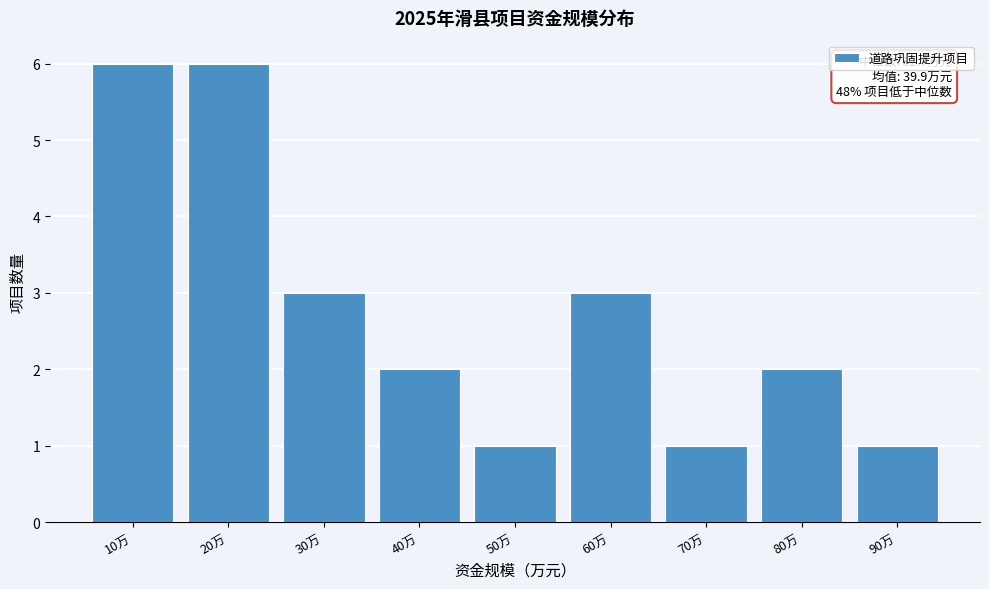

Reading left to right, extract all data points from this chart.

10万=6	20万=6	30万=3	40万=2	50万=1	60万=3	70万=1	80万=2	90万=1